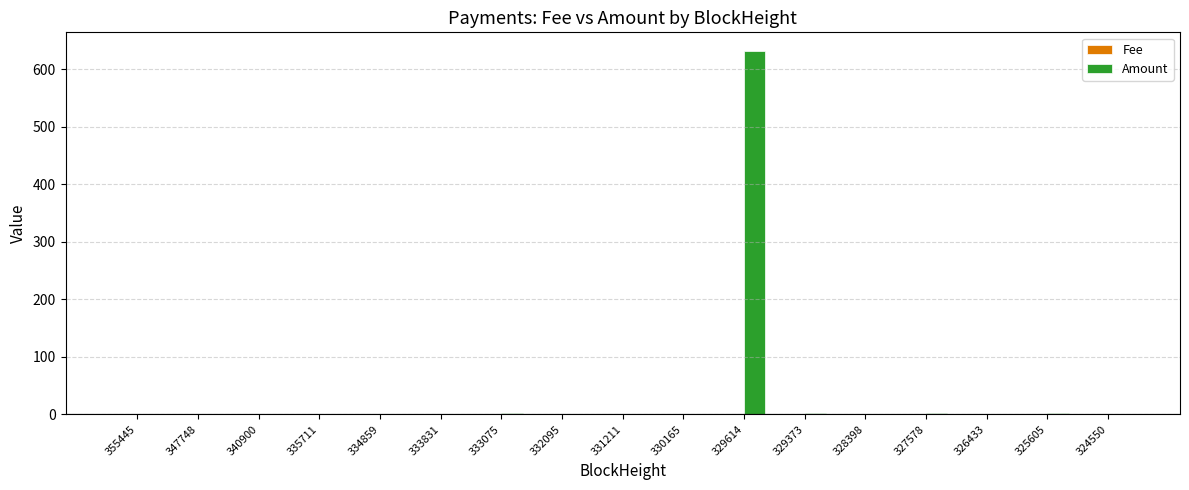

Which series has the widest spread of values?

Amount